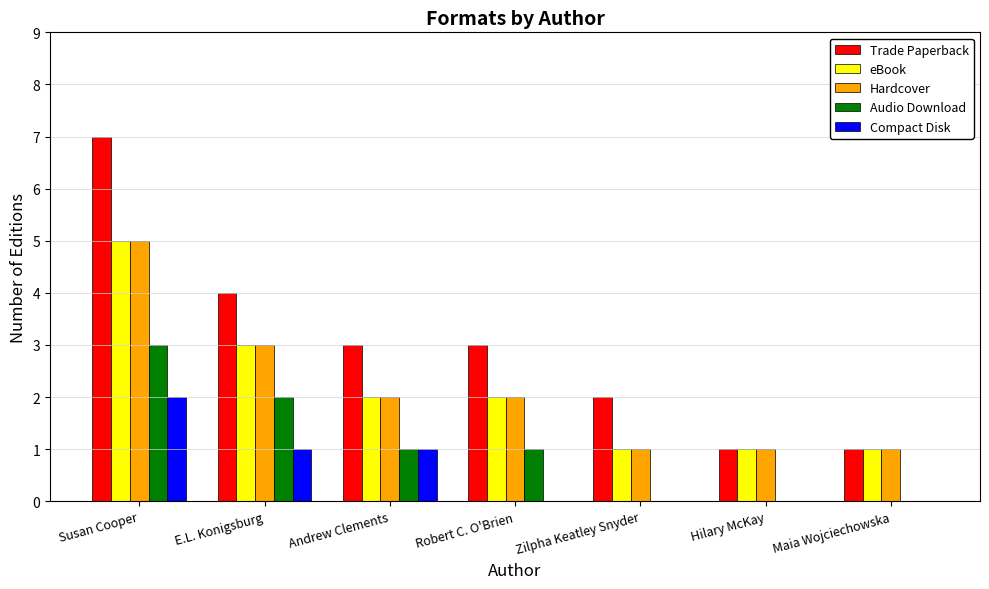

True or false: Audio Download has a value of 0 at Hilary McKay.

True